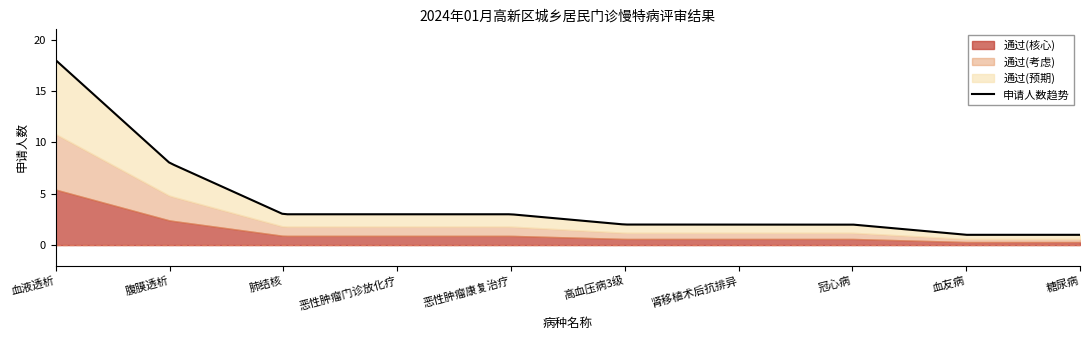

The value of 血液透析 at 通过 is 12. True or false?

False